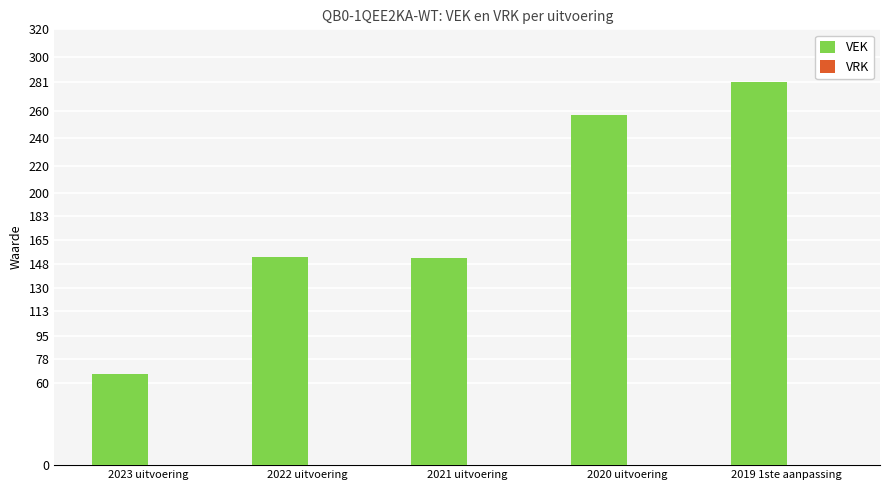

What is the difference between the maximum and second lowest values?

129